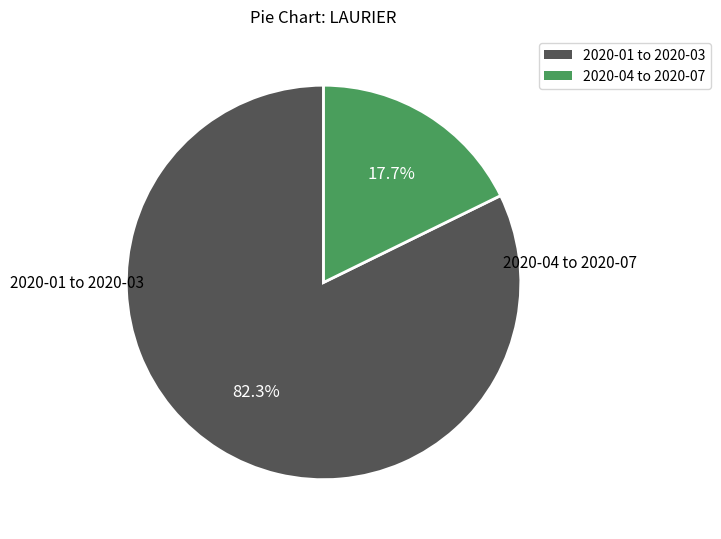

Is there any slice that represents more than half of the pie?

Yes